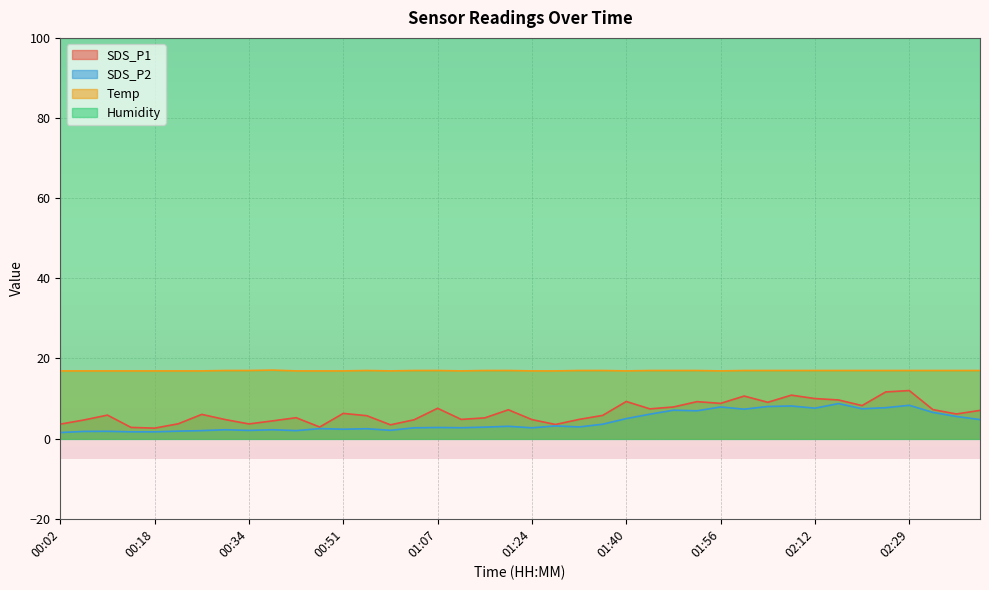

Rank the series by their maximum value, from highest to lowest.

Humidity, Temp, SDS_P1, SDS_P2